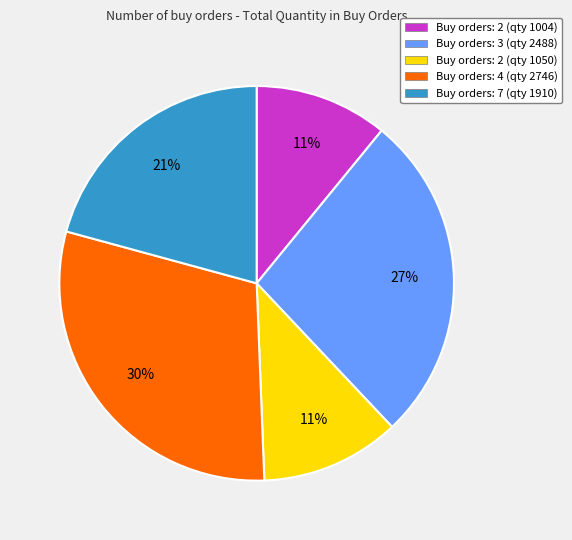

To the nearest percent, what is the combined percentage of Buy orders: 2 (qty 1004) and Buy orders: 7 (qty 1910)?

32%